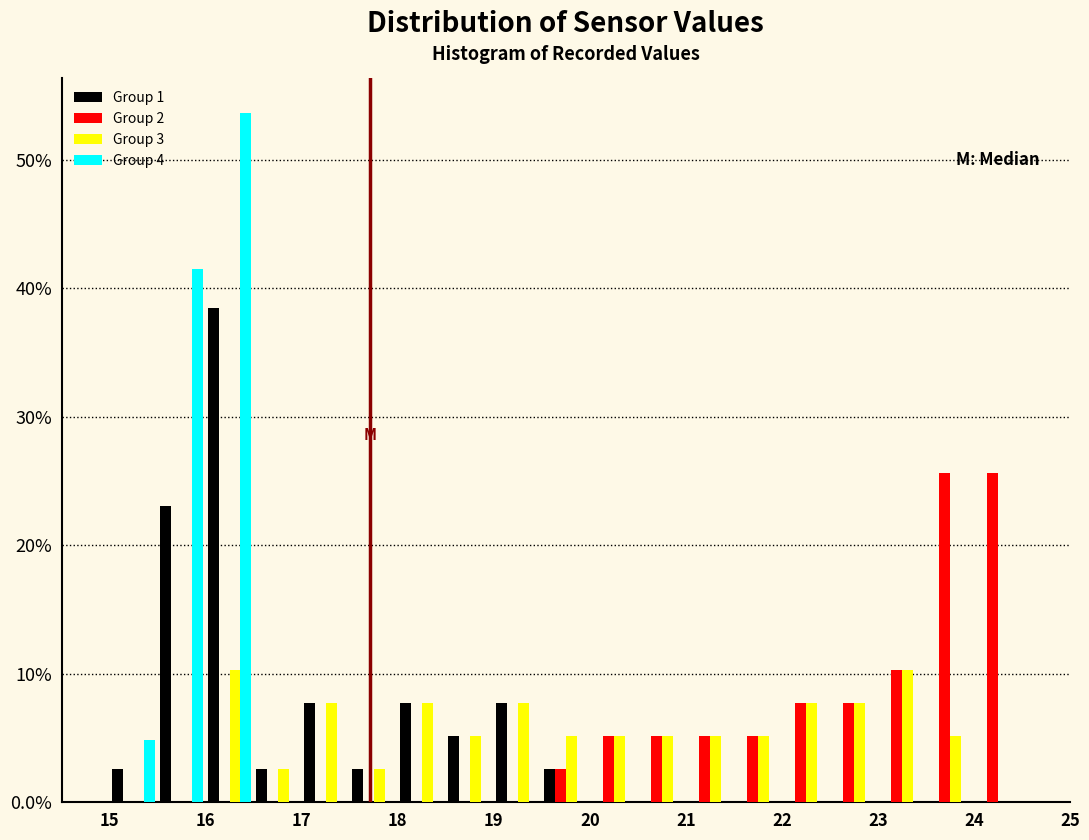

Reading left to right, list every range on the x-axis with the height of the bar of each series over it. The values are not printed on the chart, so give them approximately, as read against the axis.

15.0 to 15.5: Group 1=3	Group 2=0	Group 3=0	Group 4=5
15.5 to 16.0: Group 1=23	Group 2=0	Group 3=0	Group 4=41
16.0 to 16.5: Group 1=38	Group 2=0	Group 3=10	Group 4=54
16.5 to 17.0: Group 1=3	Group 2=0	Group 3=3	Group 4=0
17.0 to 17.5: Group 1=8	Group 2=0	Group 3=8	Group 4=0
17.5 to 18.0: Group 1=3	Group 2=0	Group 3=3	Group 4=0
18.0 to 18.5: Group 1=8	Group 2=0	Group 3=8	Group 4=0
18.5 to 19.0: Group 1=5	Group 2=0	Group 3=5	Group 4=0
19.0 to 19.5: Group 1=8	Group 2=0	Group 3=8	Group 4=0
19.5 to 20.0: Group 1=3	Group 2=3	Group 3=5	Group 4=0
20.0 to 20.5: Group 1=0	Group 2=5	Group 3=5	Group 4=0
20.5 to 21.0: Group 1=0	Group 2=5	Group 3=5	Group 4=0
21.0 to 21.5: Group 1=0	Group 2=5	Group 3=5	Group 4=0
21.5 to 22.0: Group 1=0	Group 2=5	Group 3=5	Group 4=0
22.0 to 22.5: Group 1=0	Group 2=8	Group 3=8	Group 4=0
22.5 to 23.0: Group 1=0	Group 2=8	Group 3=8	Group 4=0
23.0 to 23.5: Group 1=0	Group 2=10	Group 3=10	Group 4=0
23.5 to 24.0: Group 1=0	Group 2=26	Group 3=5	Group 4=0
24.0 to 24.5: Group 1=0	Group 2=26	Group 3=0	Group 4=0